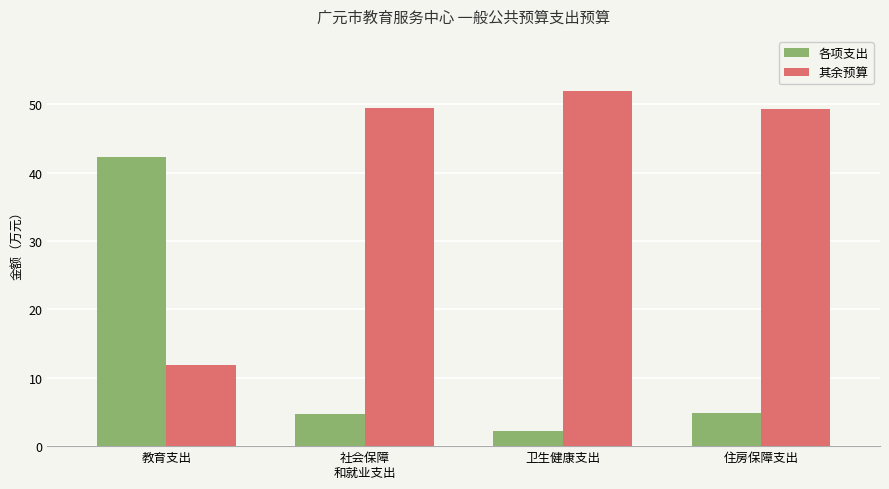

How many bars are there in total?

8